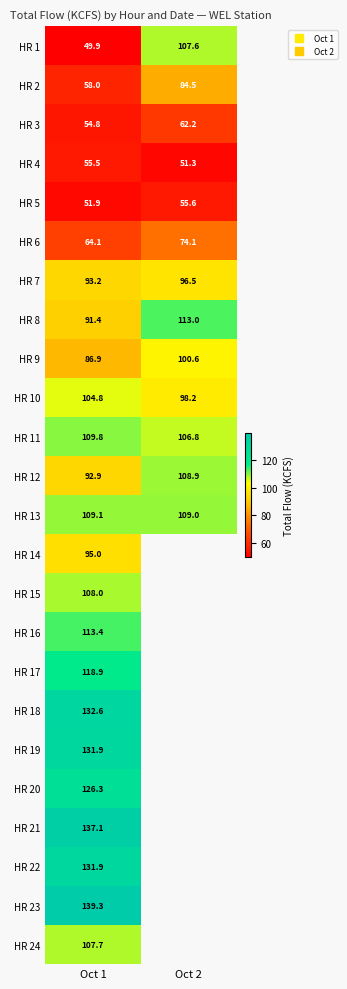

Which series has the largest range (max minus min)?

HR 1